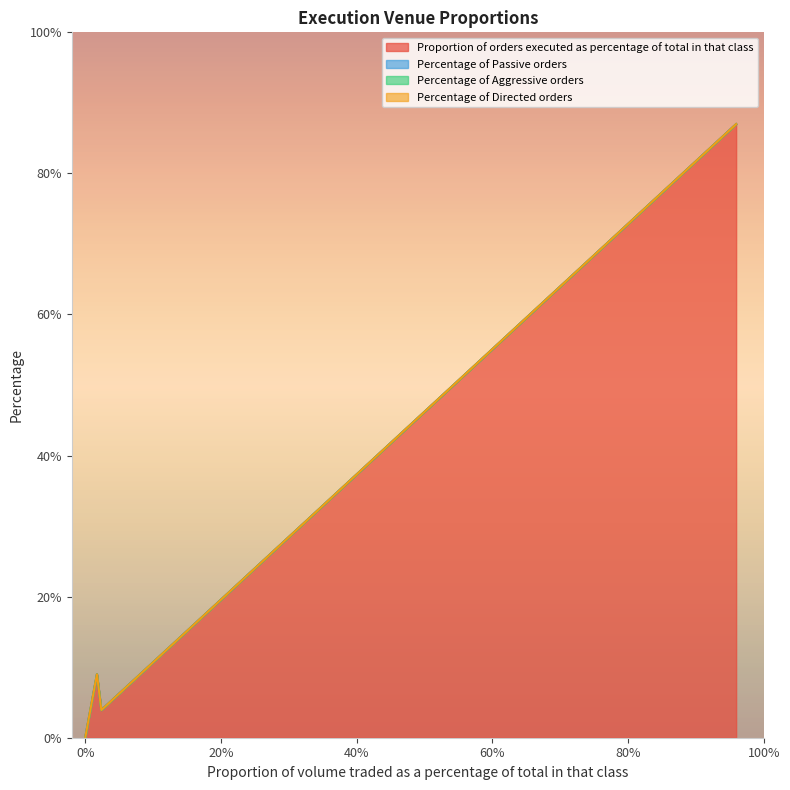

Which category has the highest value in the Proportion of orders executed as percentage of total in that class series?

95.93